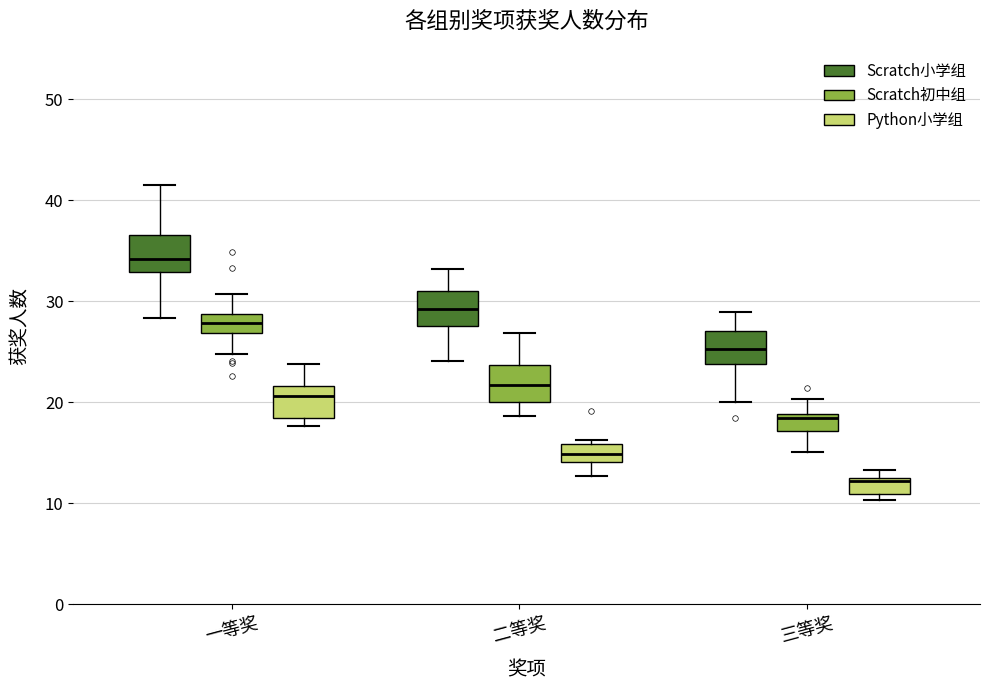

Reading left to right, read every box against the y-axis: the position of its median line, the range the box covers, and the ends of its whiskers. The values are not printed on the chart, so give them approximately, as read against the axis.

一等奖 (Scratch小学组): median 34, box 33 to 37, whiskers 28 to 41
一等奖 (Scratch初中组): median 28, box 27 to 29, whiskers 25 to 31
一等奖 (Python小学组): median 21, box 18 to 22, whiskers 18 (just below the box's lower edge) to 24
二等奖 (Scratch小学组): median 29, box 28 to 31, whiskers 24 to 33
二等奖 (Scratch初中组): median 22, box 20 to 24, whiskers 19 to 27
二等奖 (Python小学组): median 15, box 14 to 16, whiskers 13 to 16 (just above the box's upper edge)
三等奖 (Scratch小学组): median 25, box 24 to 27, whiskers 20 to 29
三等奖 (Scratch初中组): median 18, box 17 to 19, whiskers 15 to 20
三等奖 (Python小学组): median 12, box 11 to 13, whiskers 10 to 13 (just above the box's upper edge)